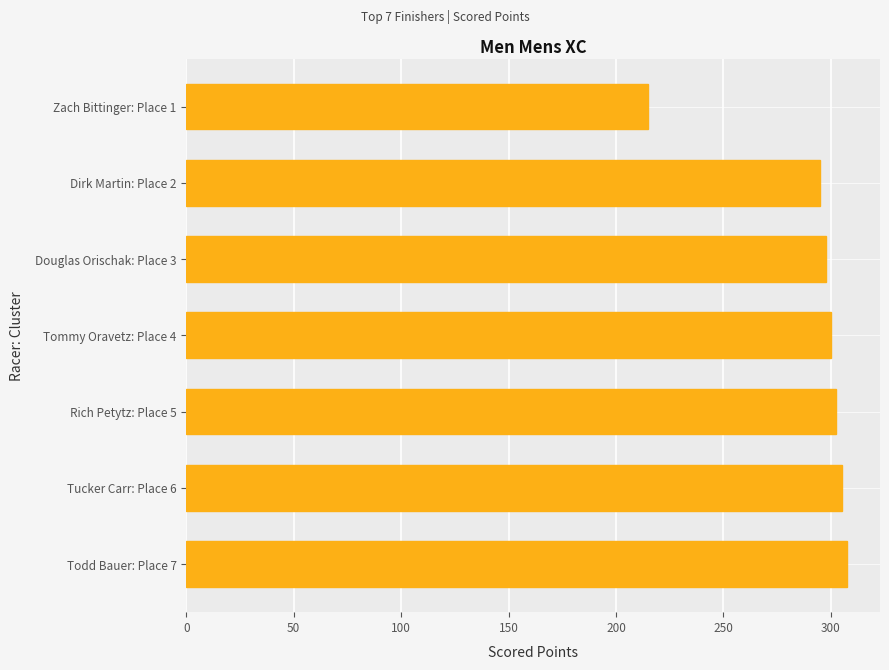

Are the bars horizontal?

Yes